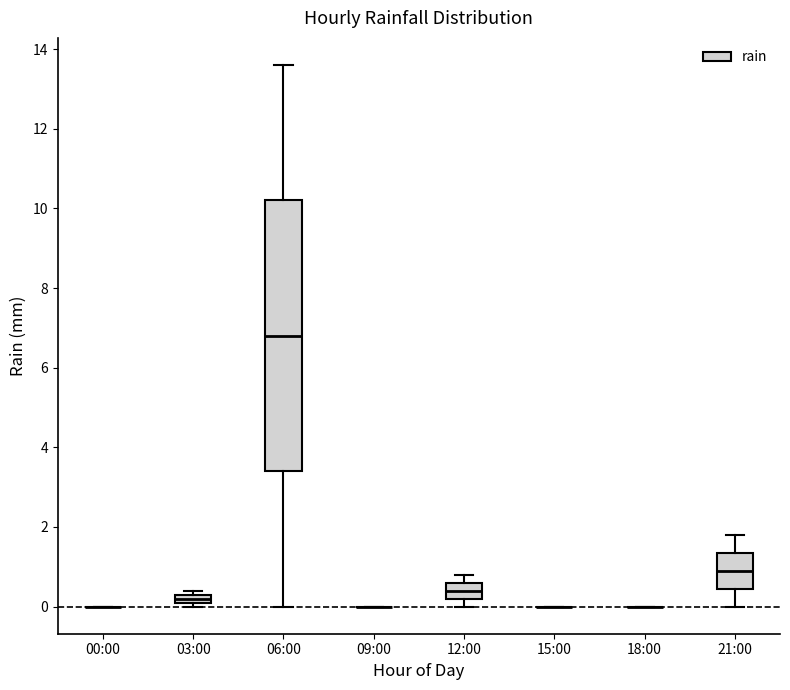

Comparing the boxes themselves (not the whiskers), which one is the tallest?

06:00